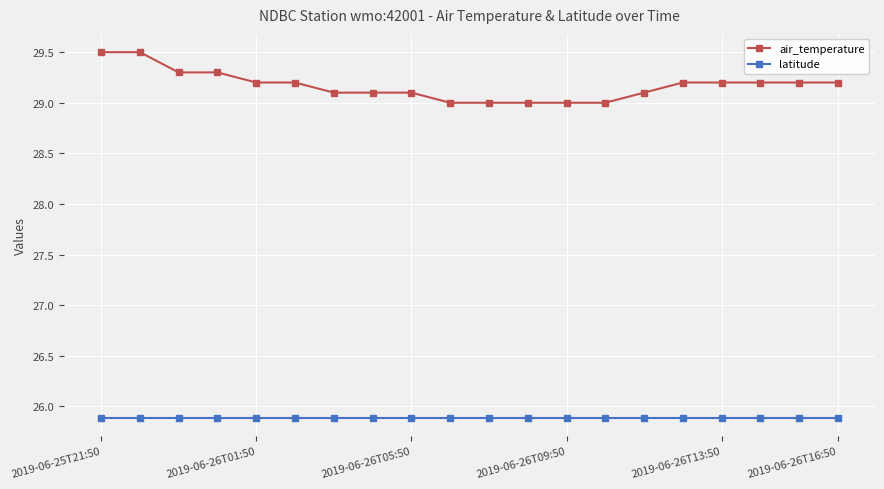

Which series has the widest spread of values?

air_temperature